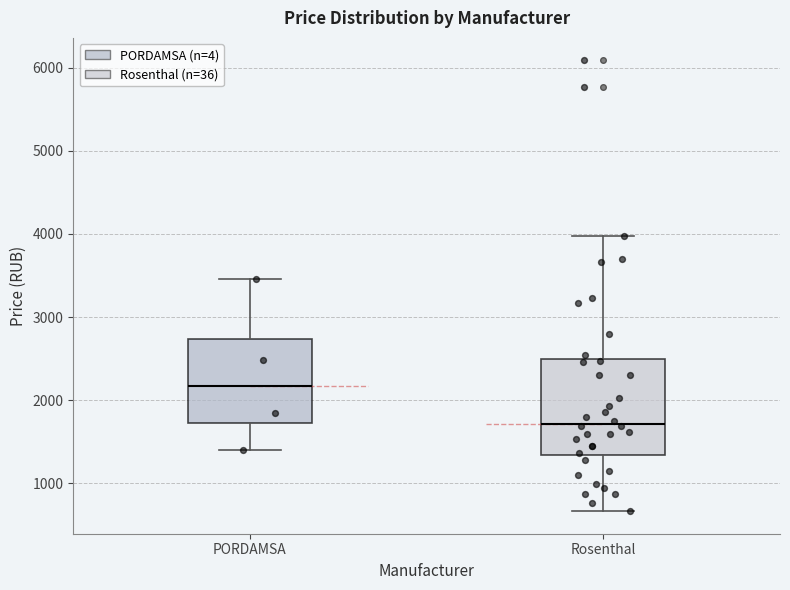

Reading left to right, transcribe this box plot: for each box, give where its median line is, the range the box spans, and where its two whiskers end, as read against the y-axis. The values are not printed on the chart, so give them approximately, as read against the axis.

PORDAMSA: median 2200, box 1700 to 2700, whiskers 1400 to 3500
Rosenthal: median 1700, box 1300 to 2500, whiskers 700 to 4000